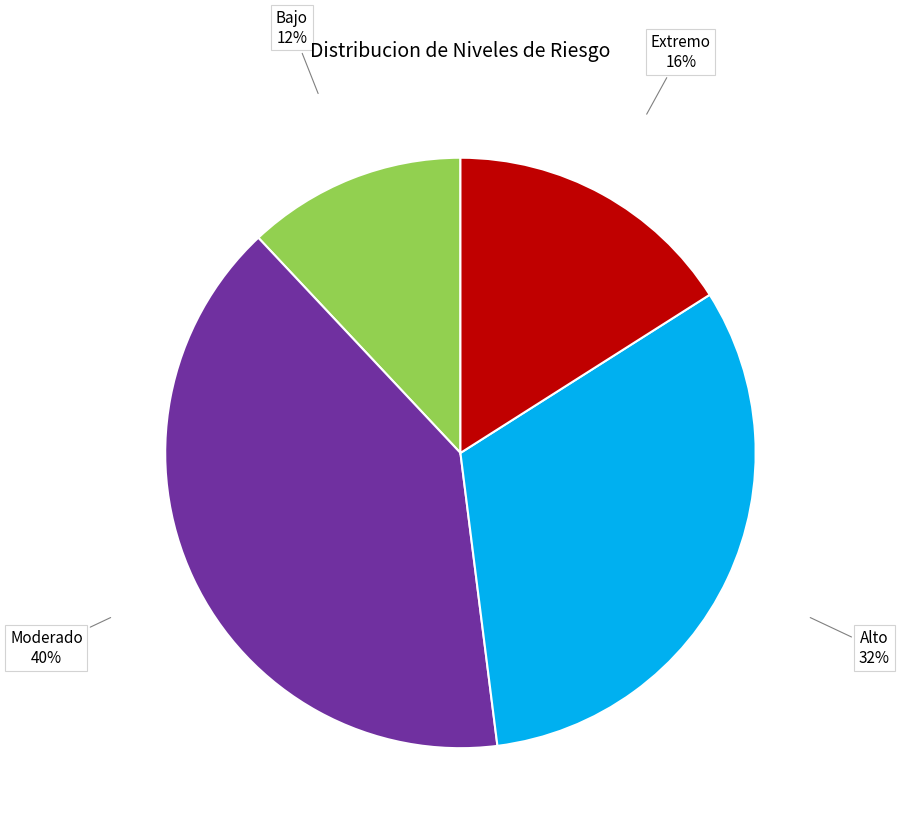

What percentage is the Bajo slice, to the nearest percent?

12%